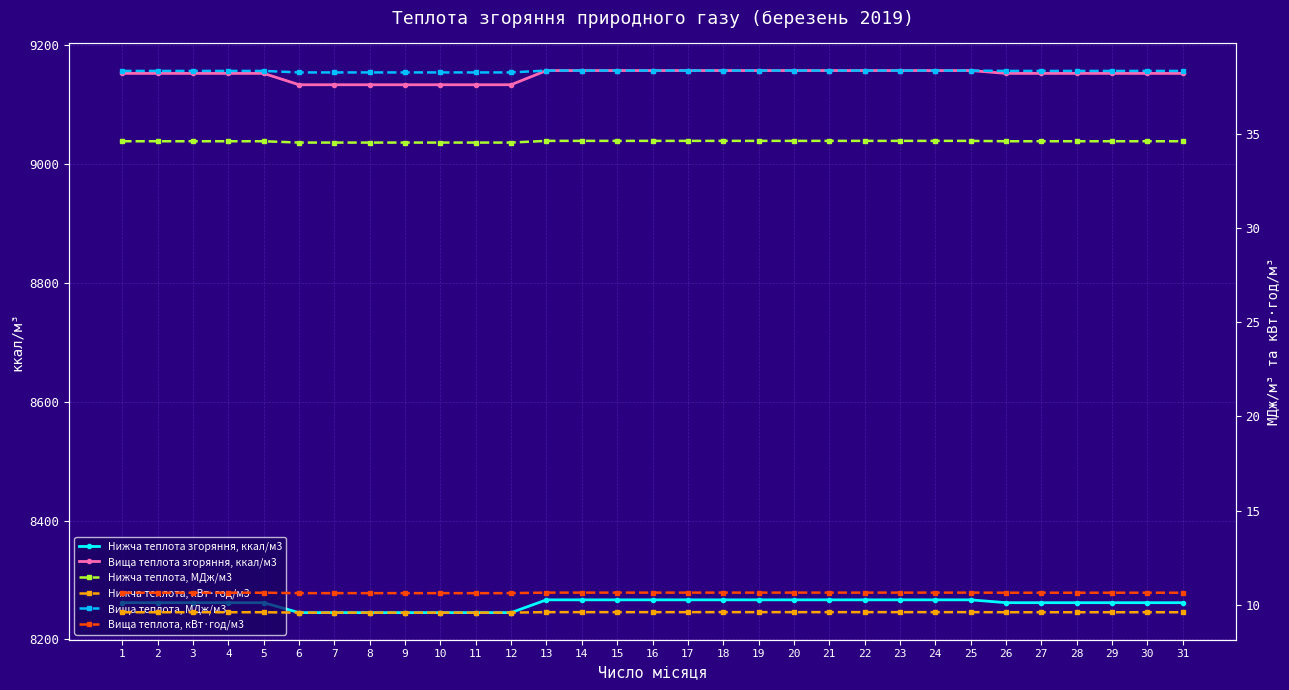

Between 1 and 22, which series saw the biggest shift?

Вища теплота згоряння, ккал/м3